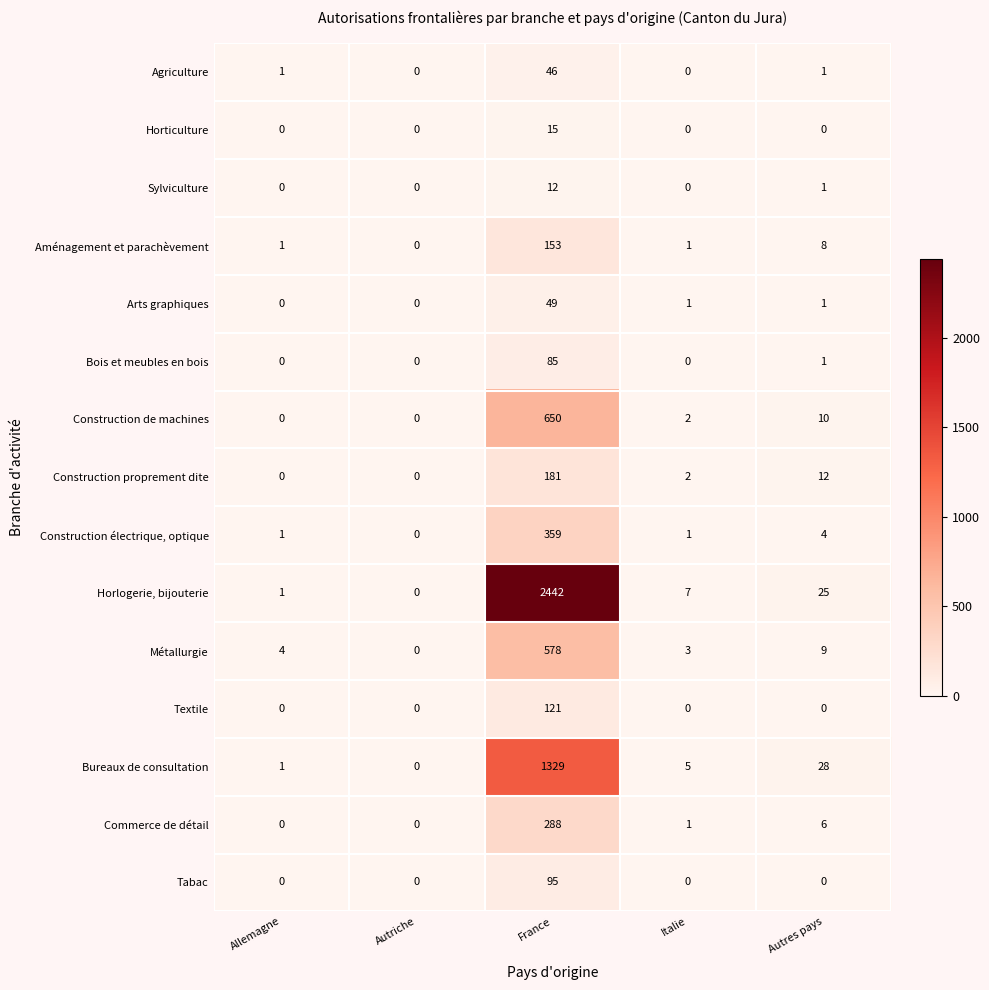

What is the highest value of the Construction de machines series?

650